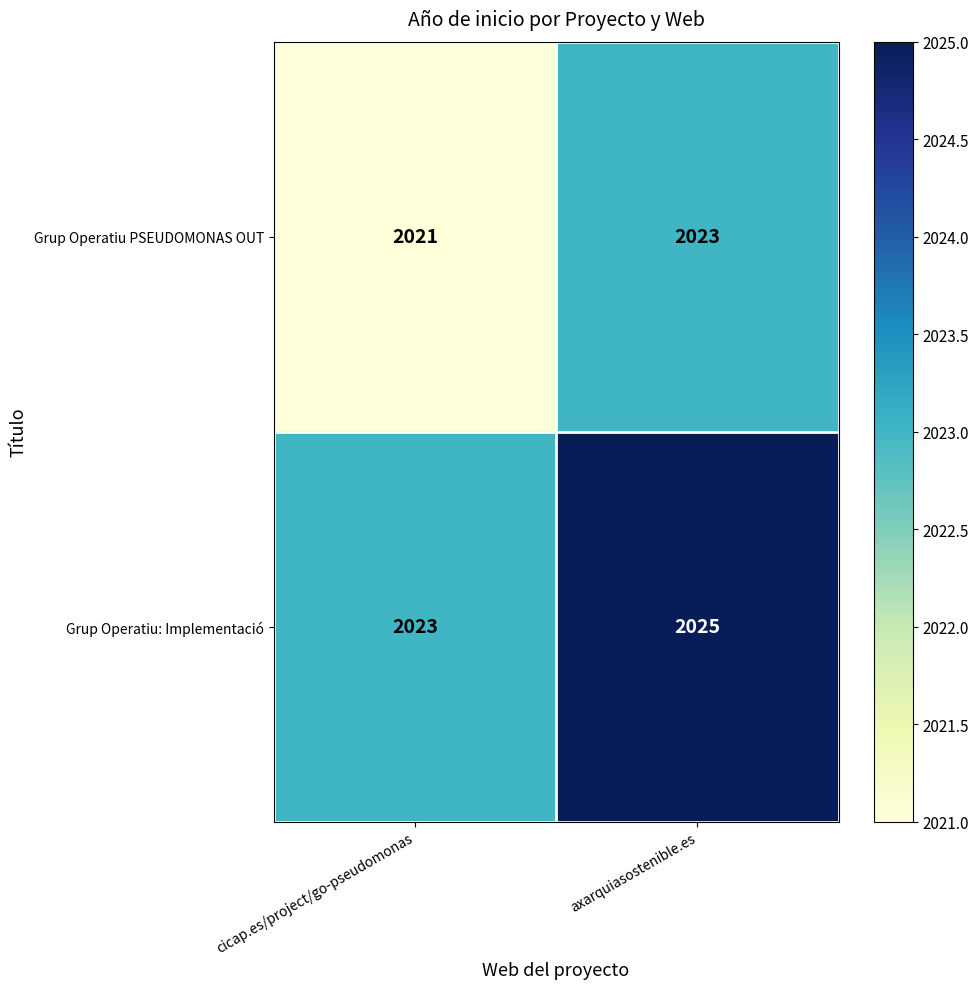

What value does the Grup Operatiu PSEUDOMONAS OUT series have at cicap.es/project/go-pseudomonas?

2021